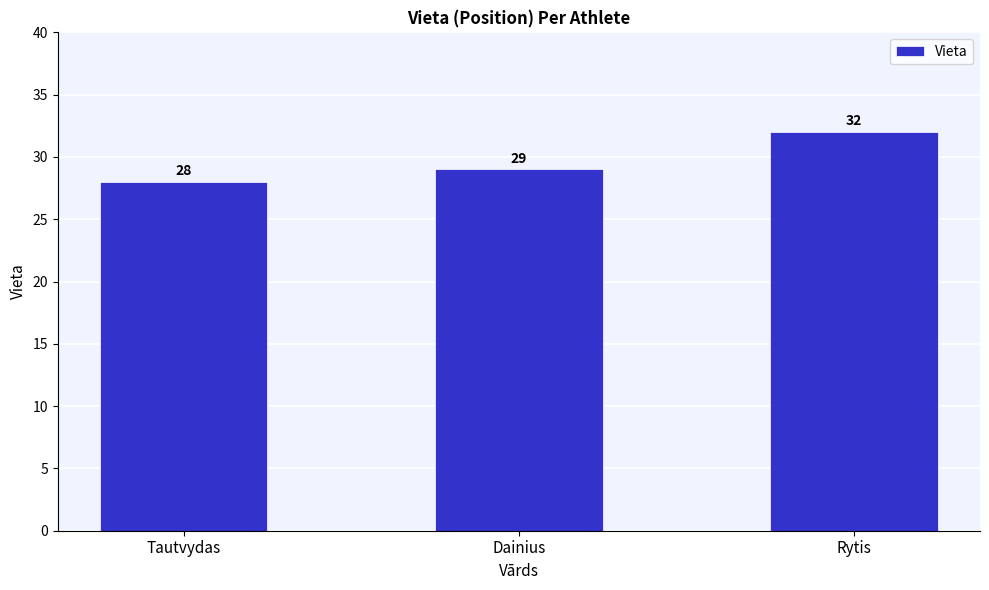

What is the value of the 2nd bar from the left?

29